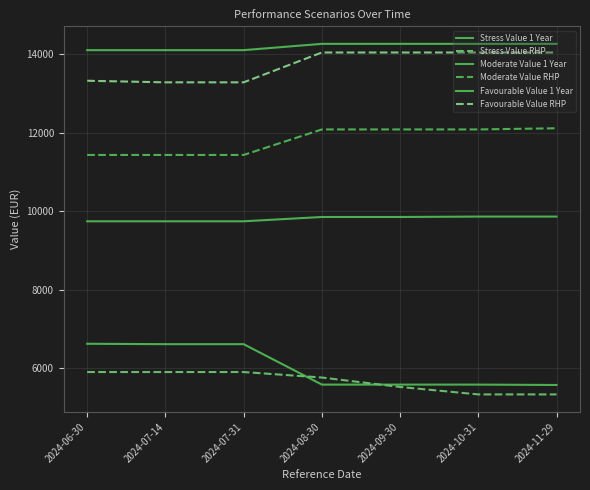

What is the label of the 5th point from the left?

2024-09-30